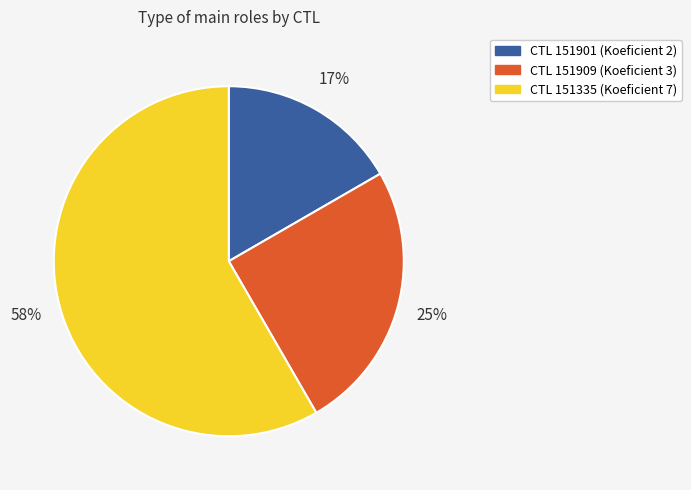

Does any single category account for the majority?

Yes